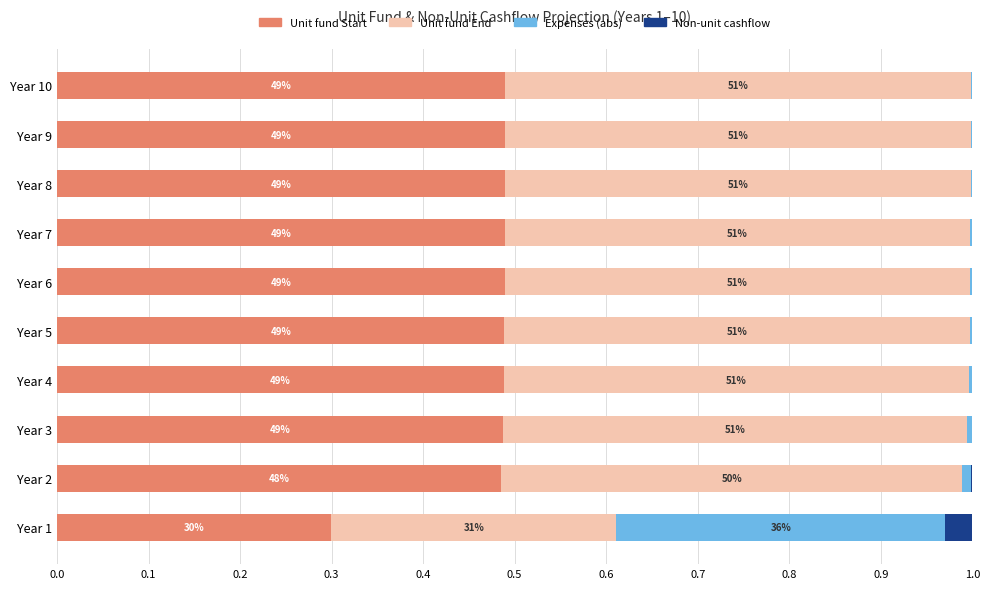

What are all the series names shown in the legend?

Unit fund Start, Unit fund End, Expenses (abs), Non-unit cashflow